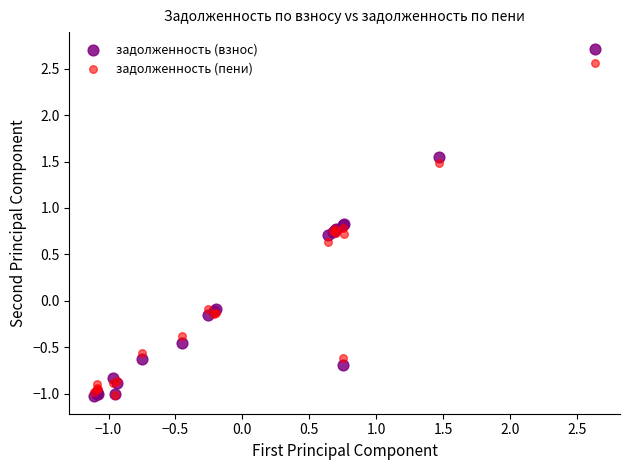

Which series contains the highest Y value?

задолженность (взнос)